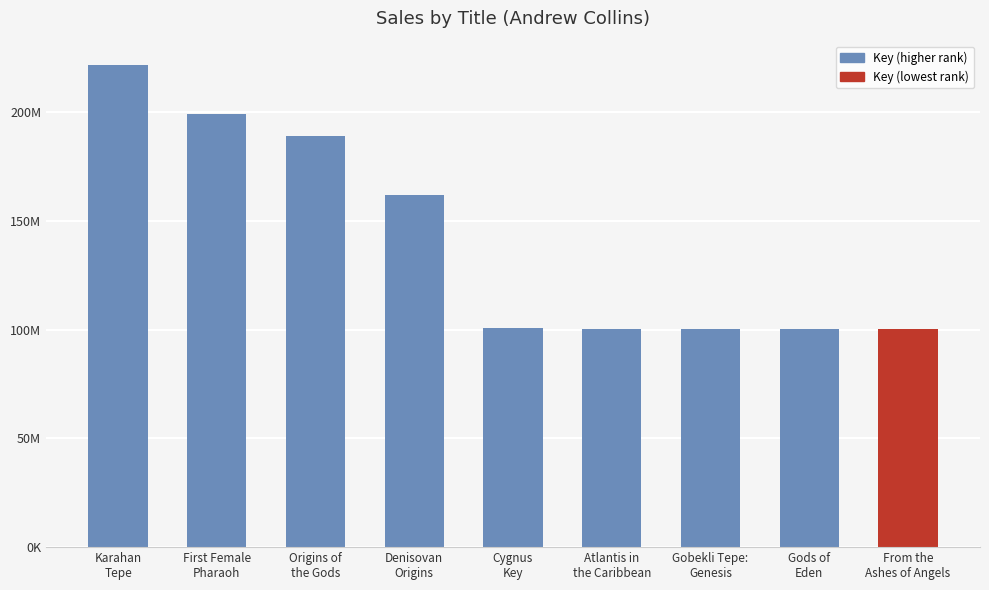

Does the chart contain any negative values?

No